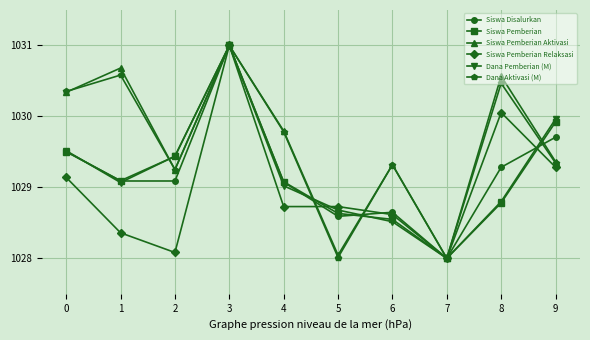

What is the total value across all series at 3?

6186.0